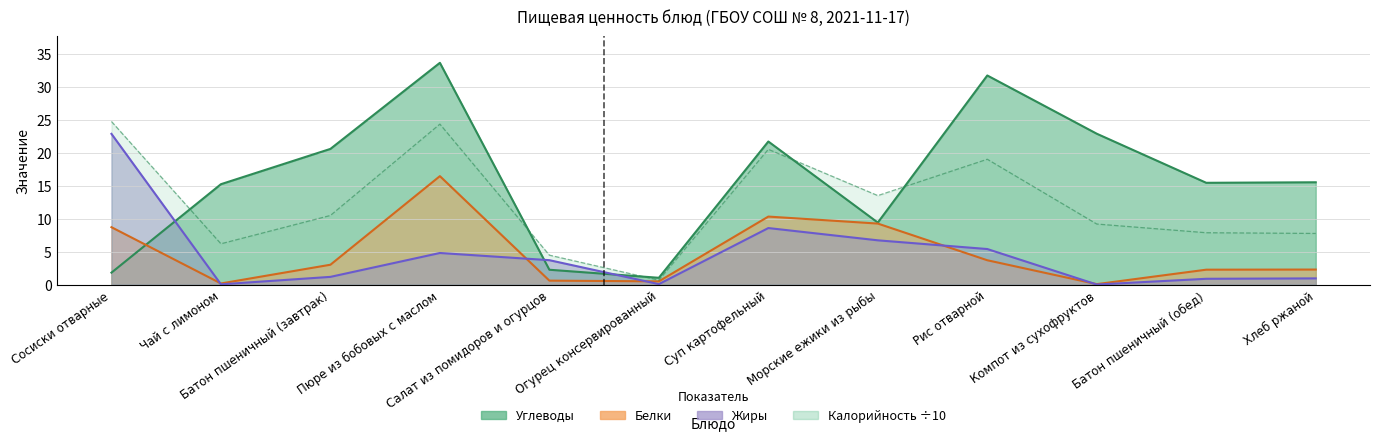

What is the difference between the maximum and minimum values in the Белки series?

16.4